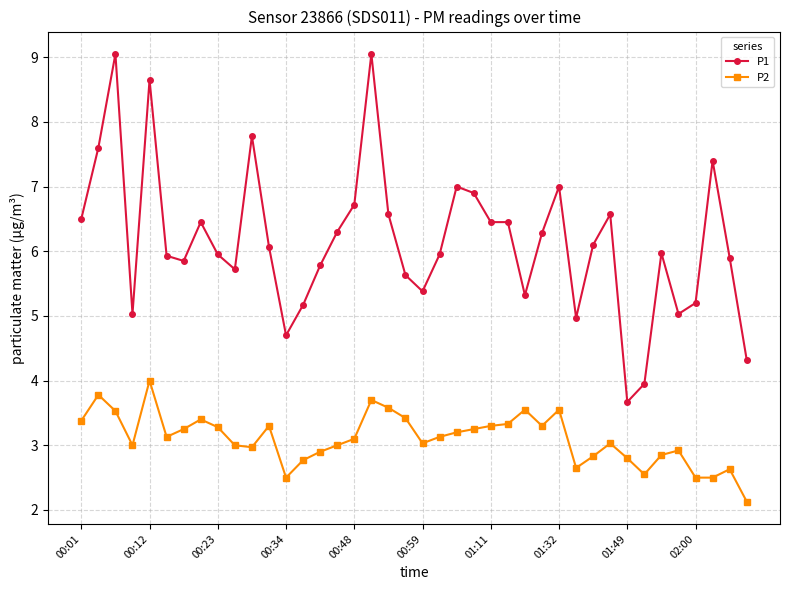

What is the average value of the P1 series?

6.2